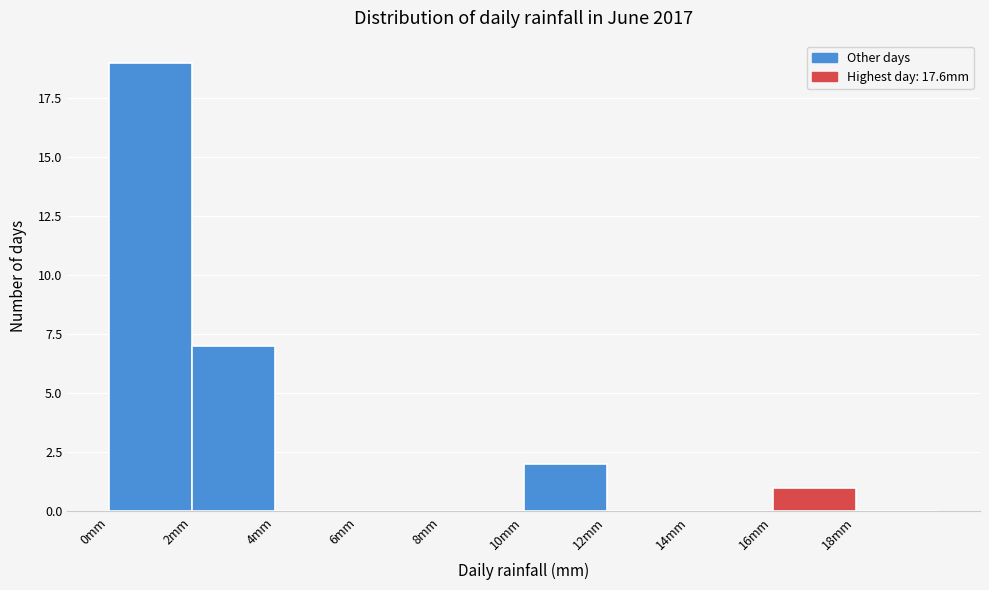

Which range on the x-axis has the tallest bar?

0 to 2